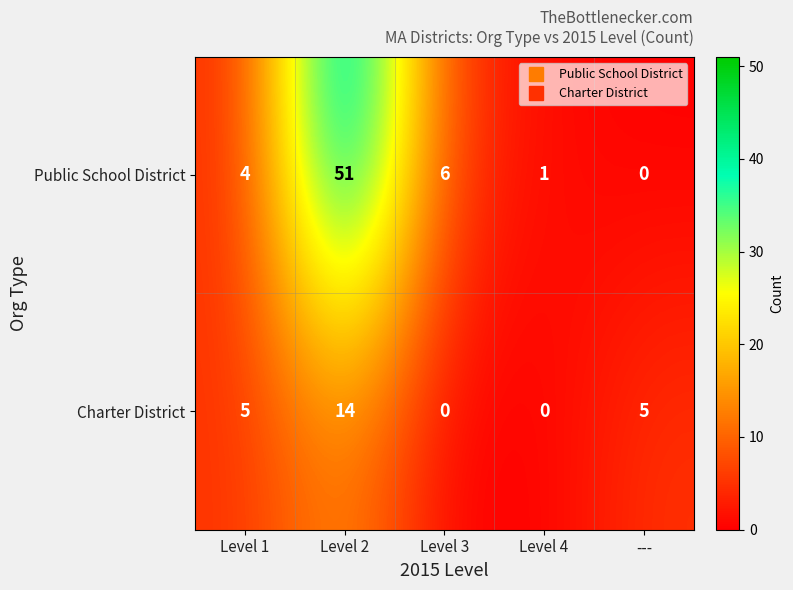

What is the maximum value for Charter District?

14